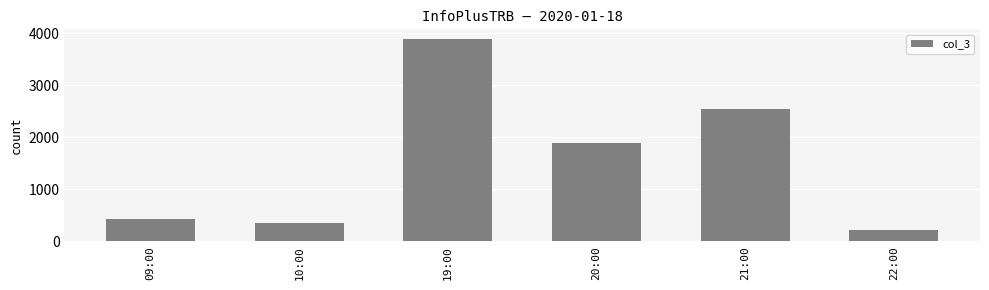

What is the sum of the values at 19:00 and 09:00?

4312